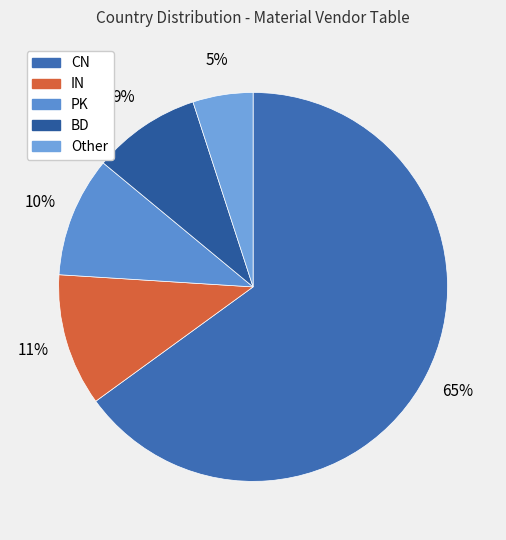

How many segments does this pie chart have?

5